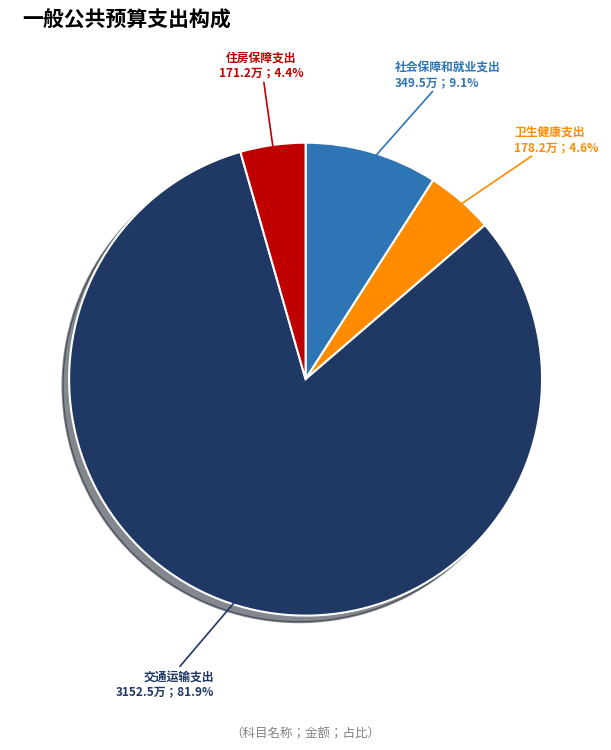

Is there a majority slice in this chart?

Yes